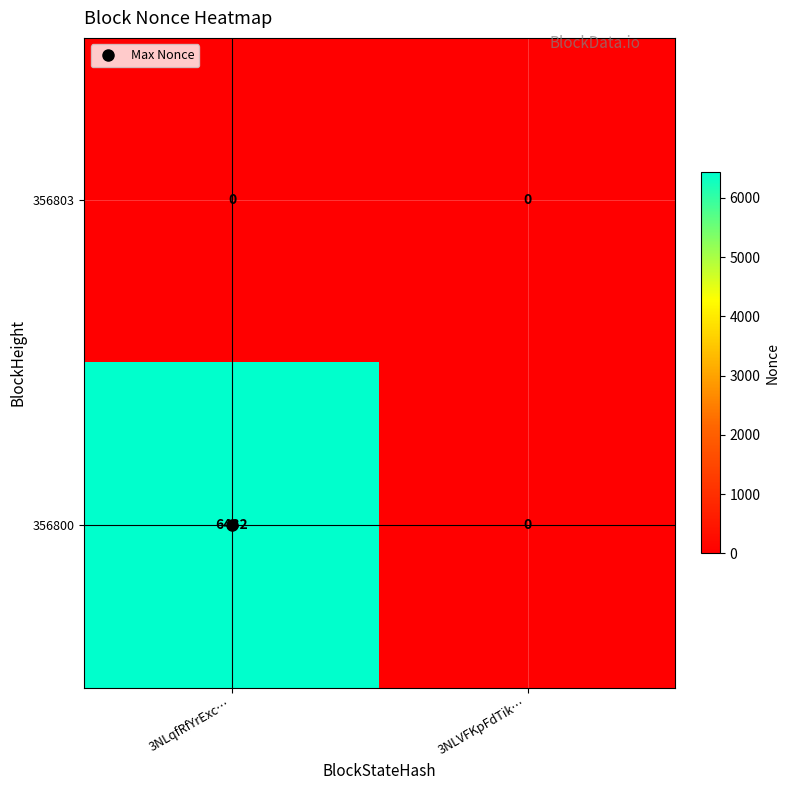

The value of 356803 at 3NLqfRfYrExc… is 0. True or false?

True